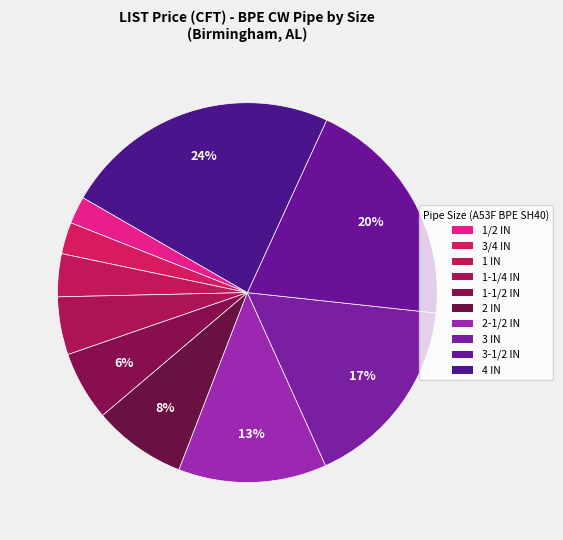

What percentage is the 2-1/2 IN slice, to the nearest percent?

13%